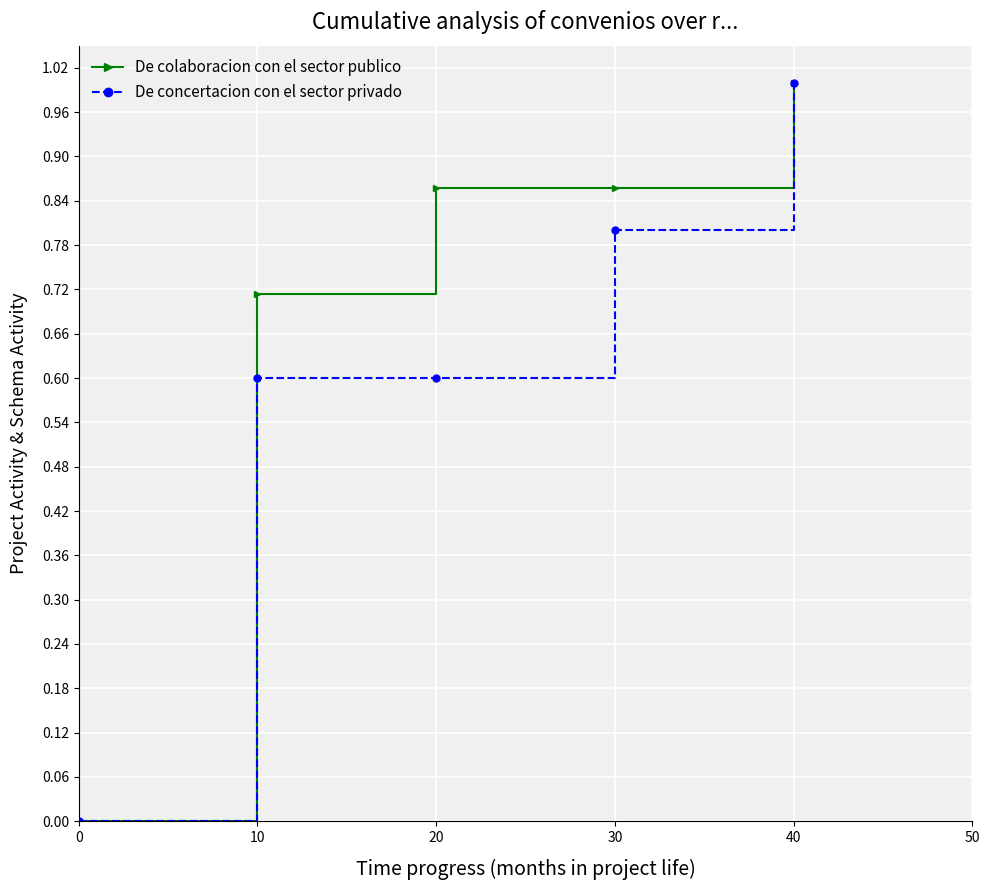

What are all the series names shown in the legend?

De colaboracion con el sector publico, De concertacion con el sector privado